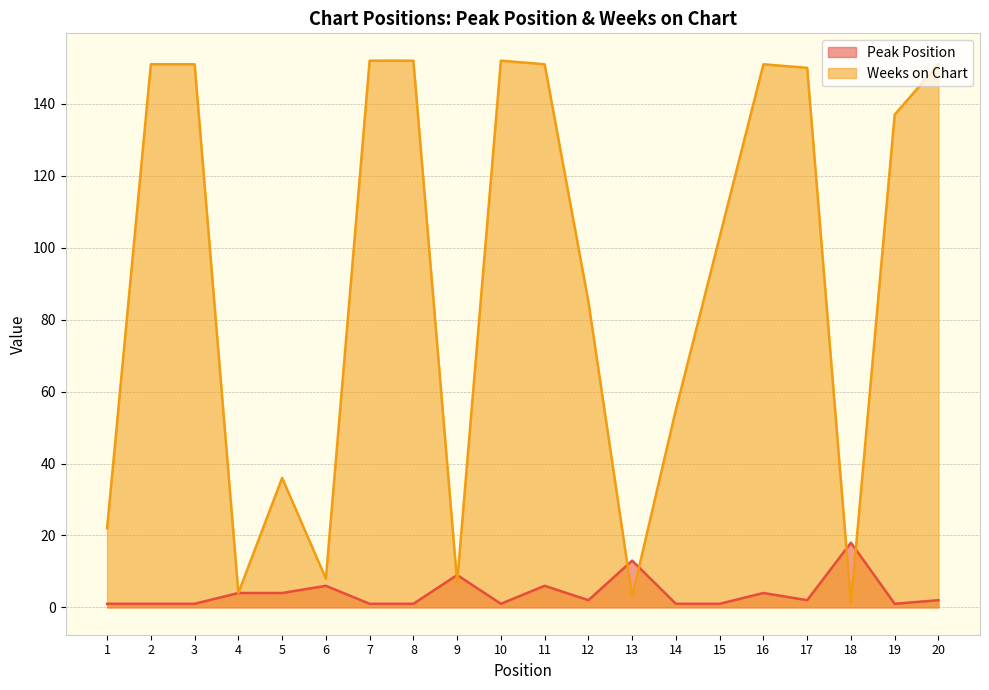

List the series in order of their overall mean, highest first.

Weeks on Chart, Peak Position